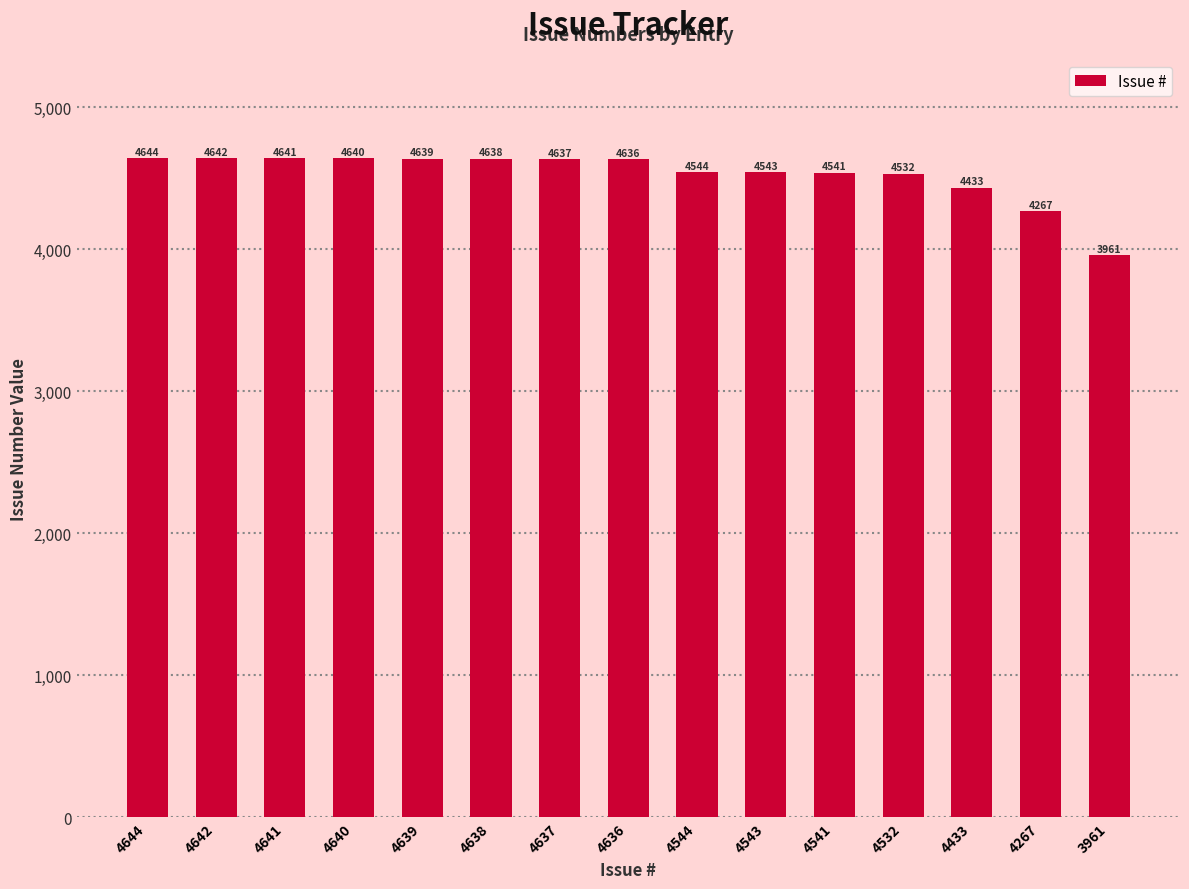

How many values are below 4636?

7